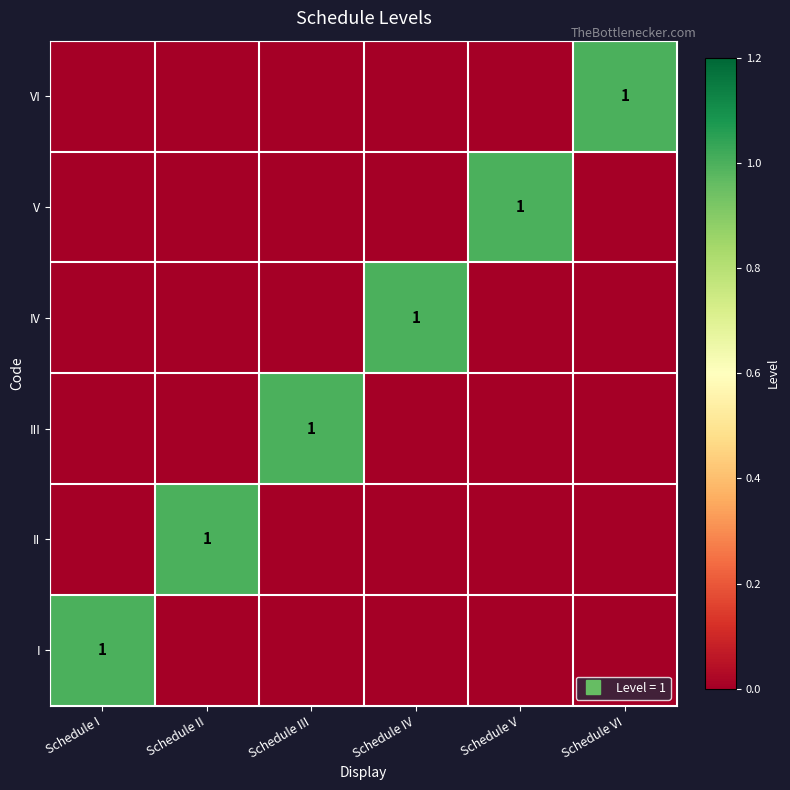

What is the difference between the VI values at Schedule VI and Schedule IV?

1